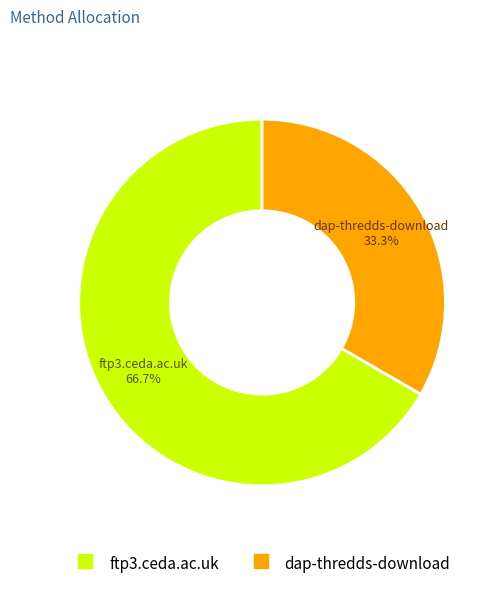

How many slices are in this pie chart?

2